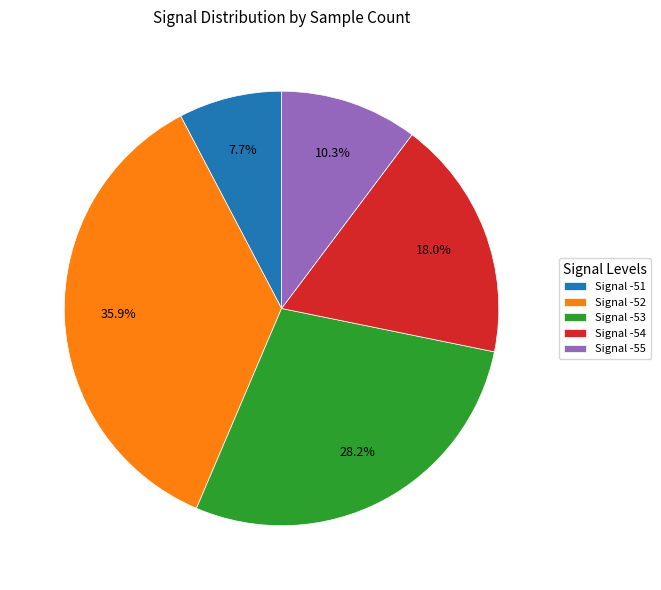

Between Signal -53 and Signal -54, which is larger?

Signal -53